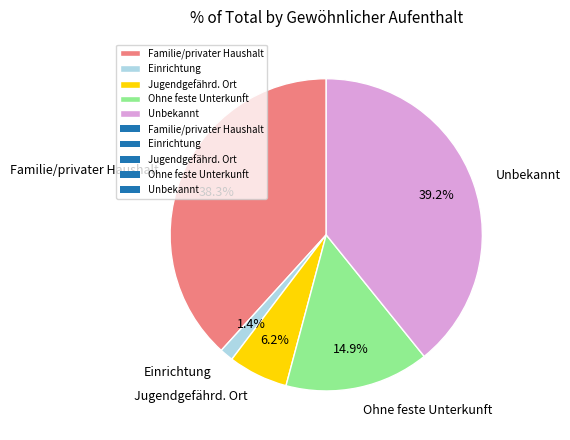

Rank the categories by value from highest to lowest.

Unbekannt, Familie/privater Haushalt, Ohne feste Unterkunft, Jugendgefährd. Ort, Einrichtung